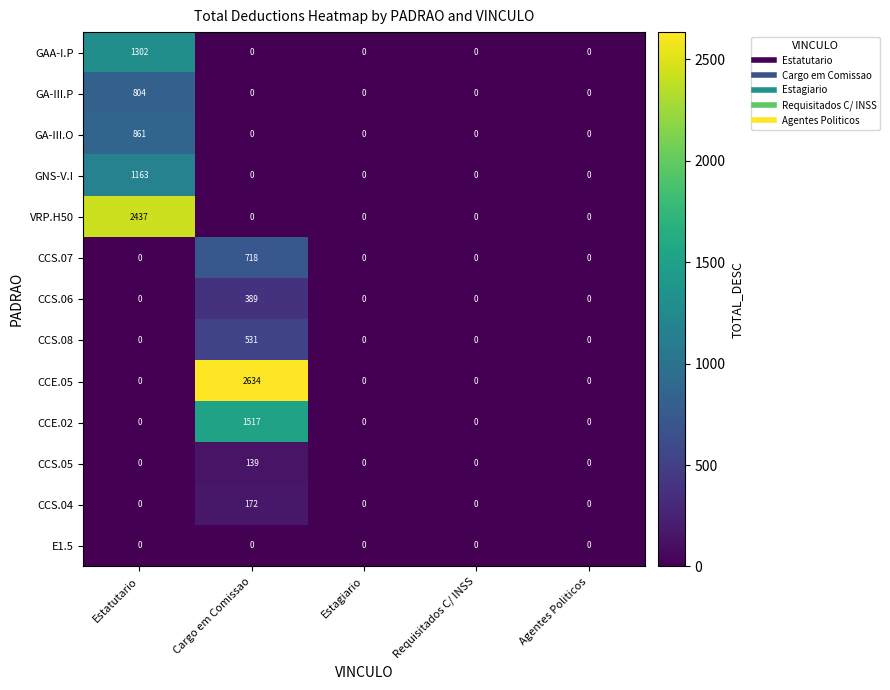

What is the difference between the maximum and second lowest values in the CCE.05 series?

2634